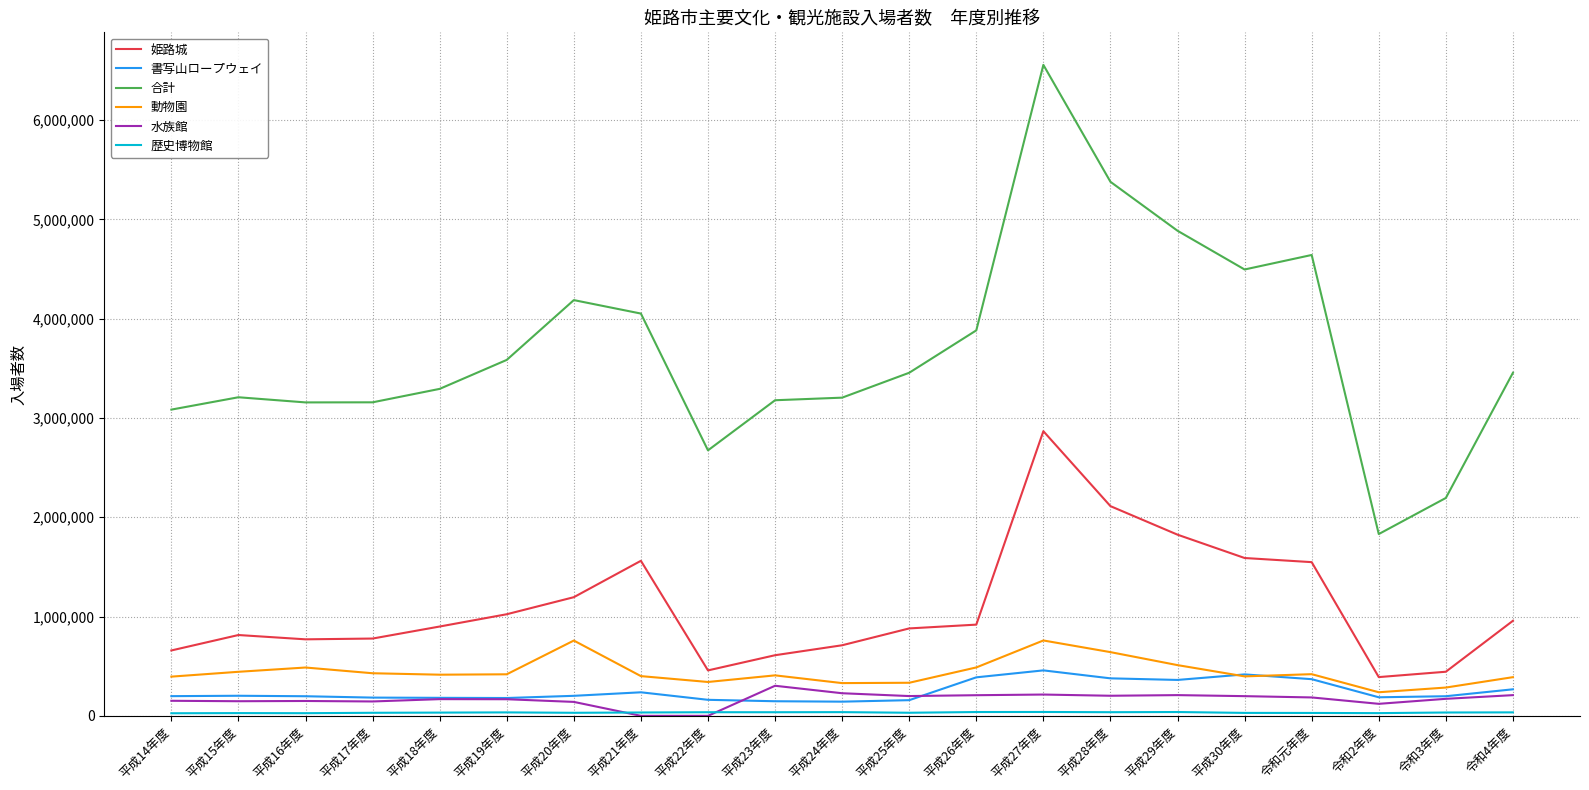

At which category is the sum across all series the highest?

平成27年度